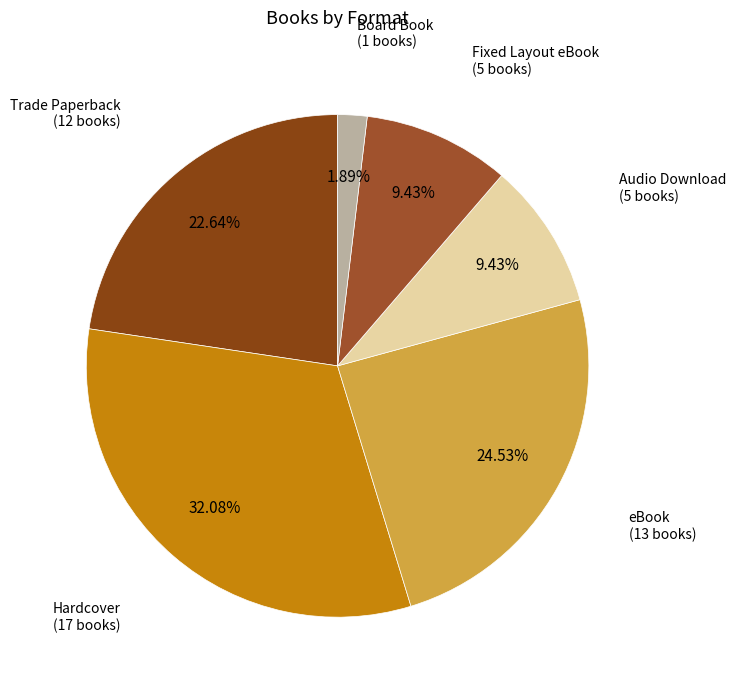

What is the smallest slice in the pie chart?

Board Book